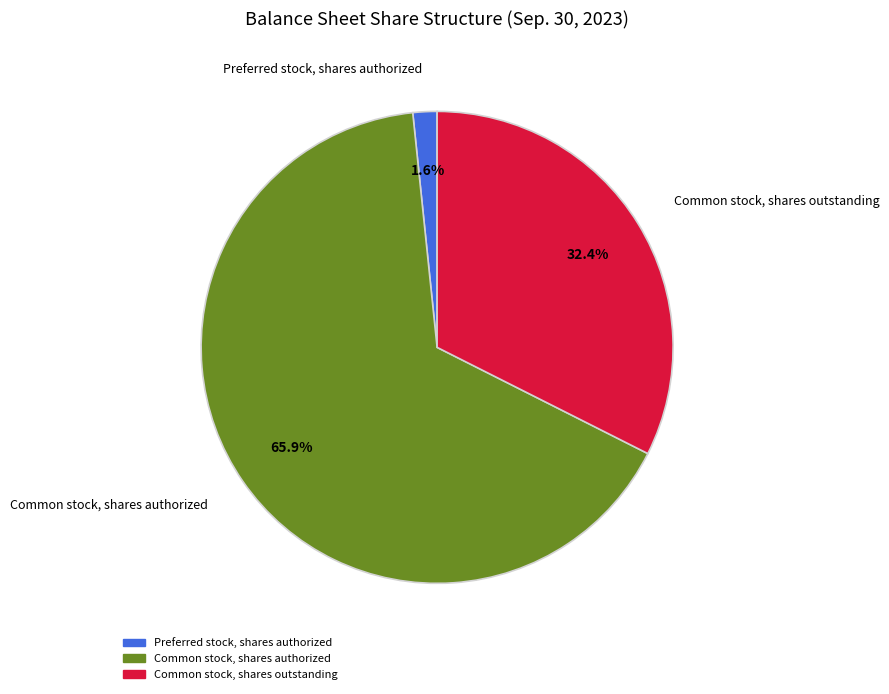

Combined, what portion of the pie is Common stock, shares outstanding and Common stock, shares authorized?

98.4%